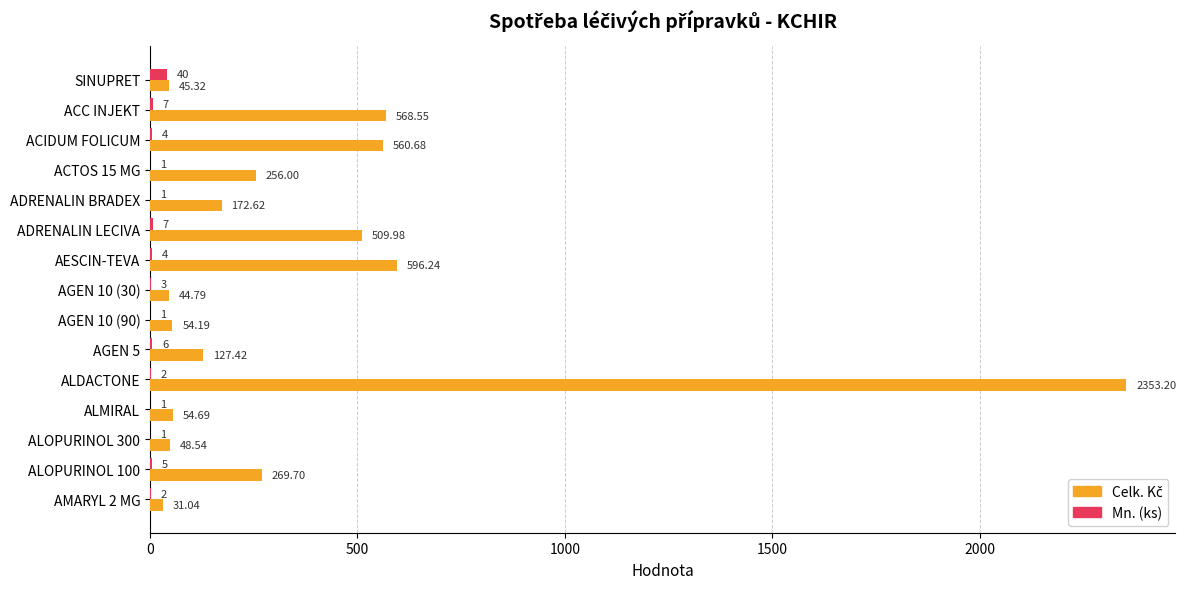

At which category is the sum across all series the highest?

ALDACTONE